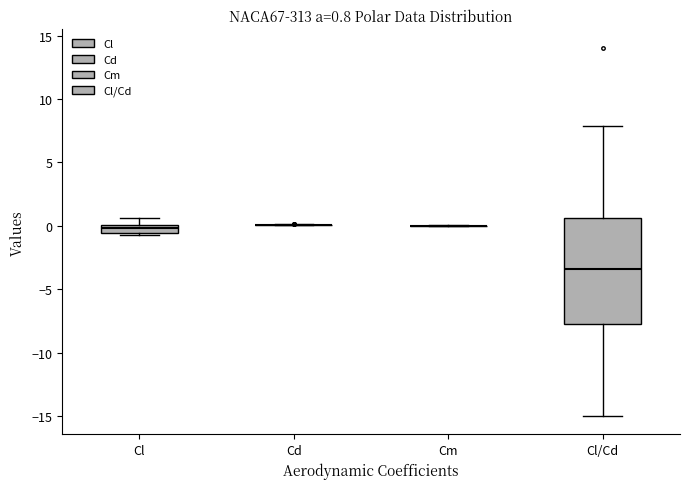

Which box is the tallest, from its lower edge to its upper edge?

Cl/Cd